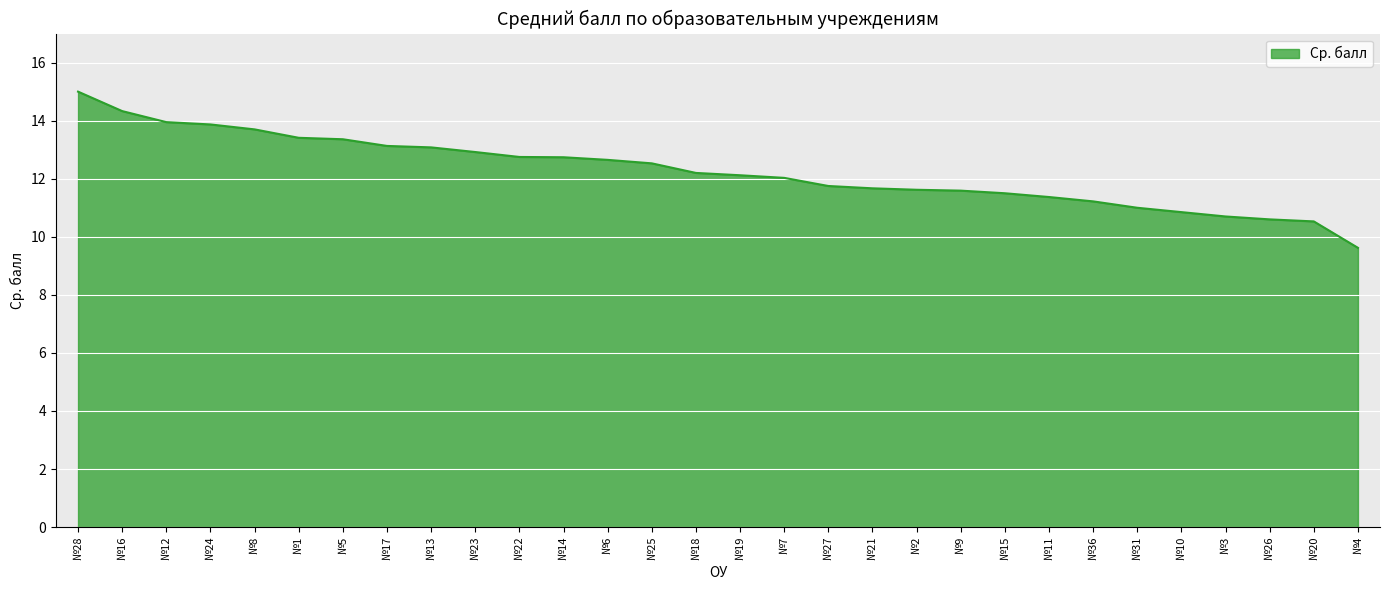

What position from the right is №21?

12